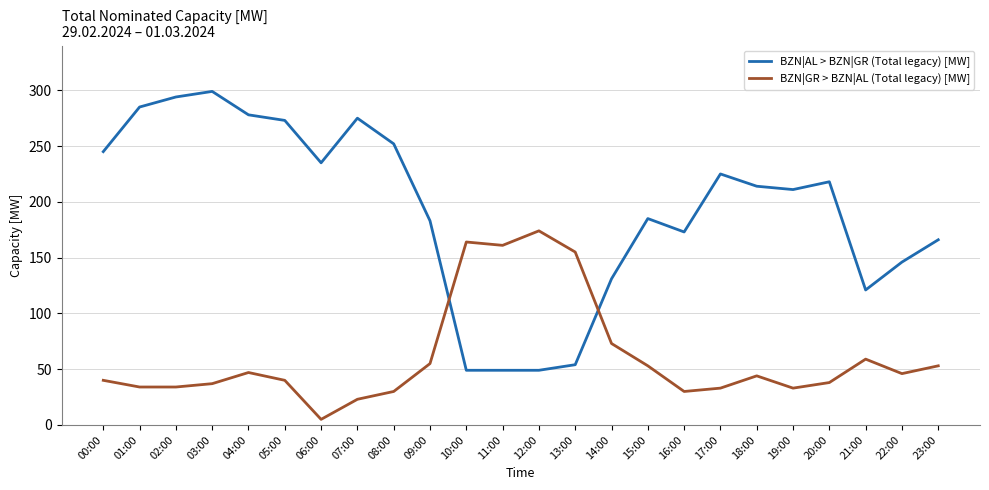

List the series in order of their overall mean, highest first.

BZN|AL > BZN|GR (Total legacy) [MW], BZN|GR > BZN|AL (Total legacy) [MW]